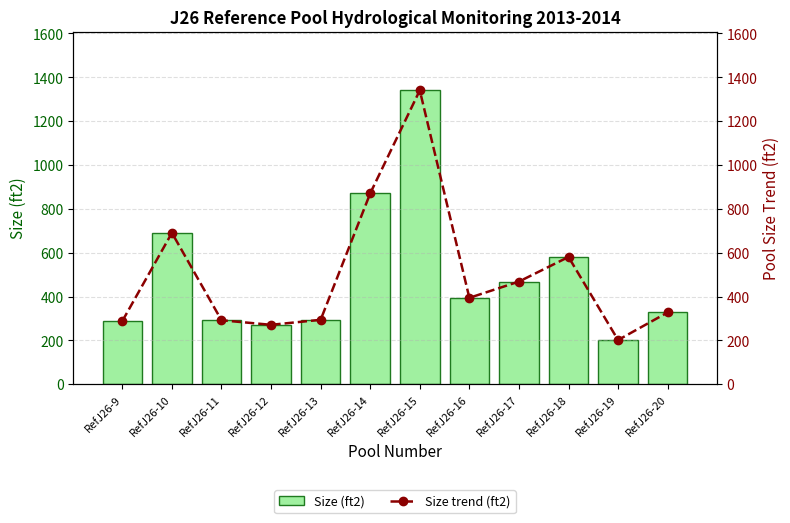

What is the minimum value for Size trend (ft2)?

201.7